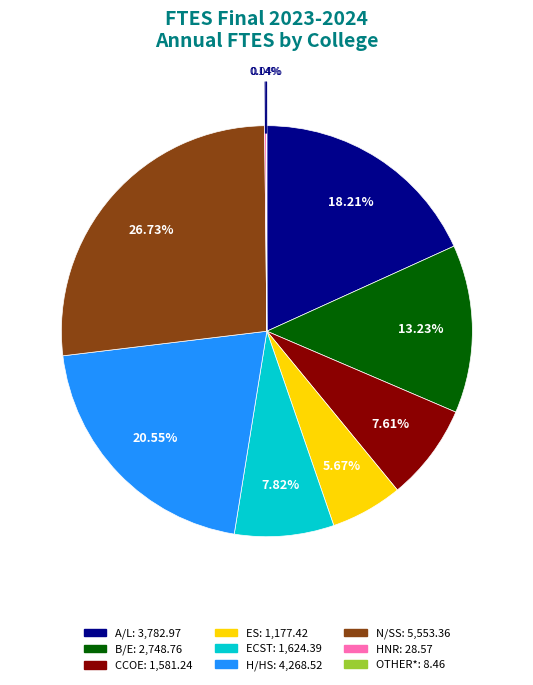

Does any single category account for the majority?

No